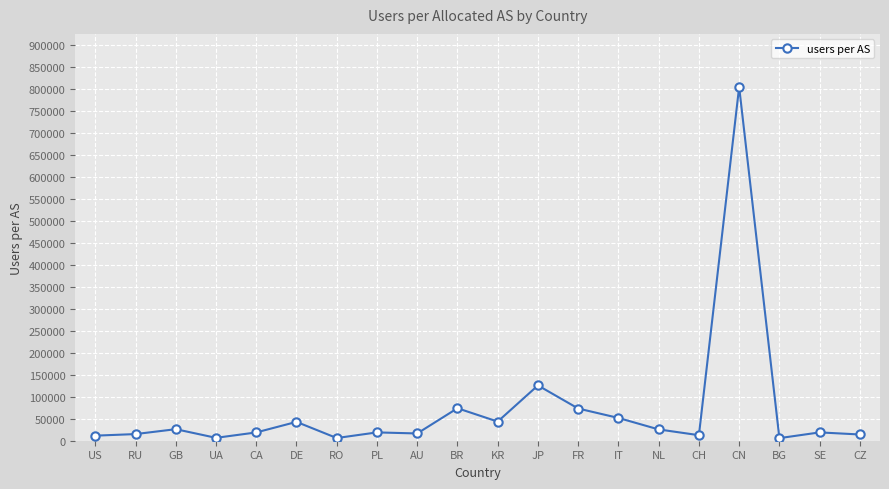

How many series are shown in this chart?

1